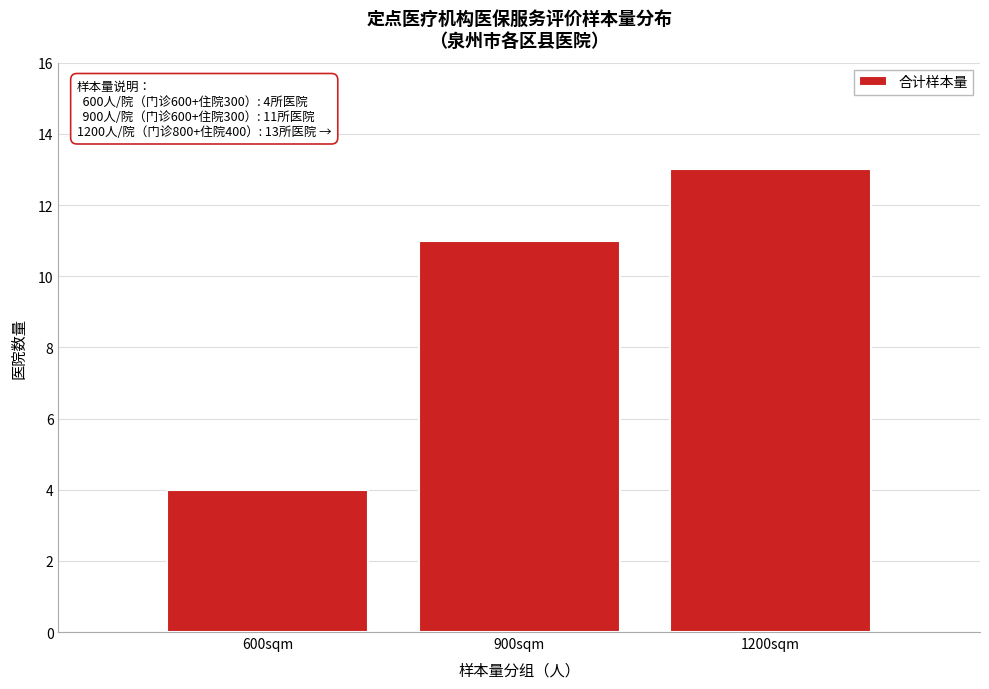

Reading right to left, transcribe all the data shown in this chart.

13	11	4